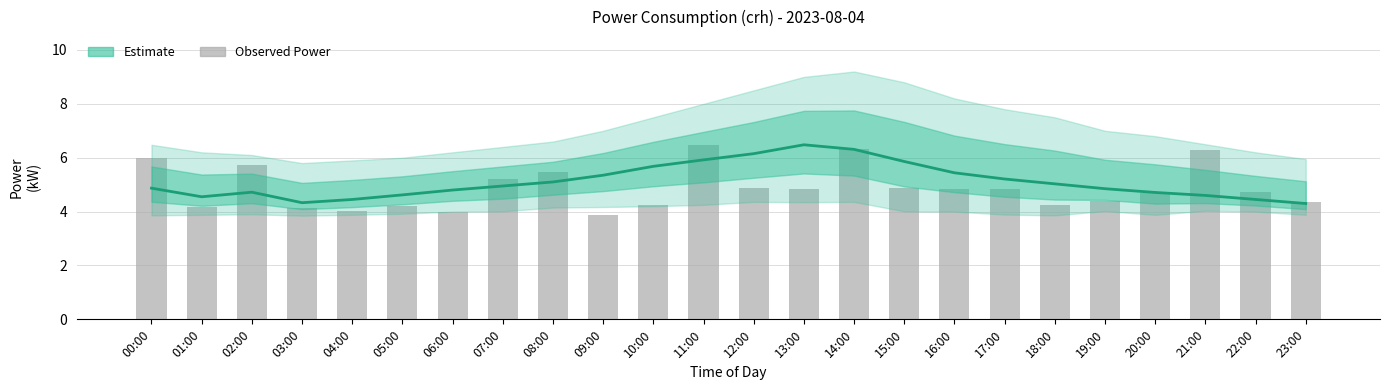

What is the sum of the power_bars values at 02:00 and 22:00?

10.4